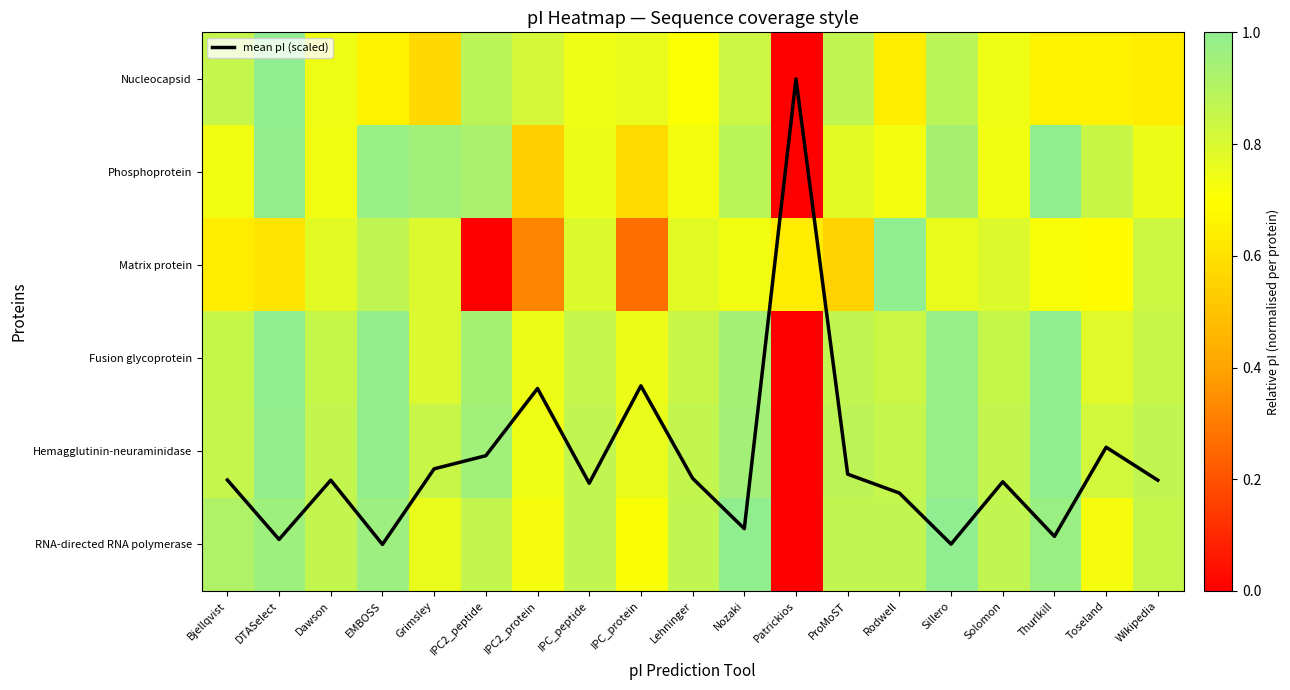

Rank the series by their maximum value, from lowest to highest.

Nucleocapsid, Phosphoprotein, Matrix protein, Fusion glycoprotein, Hemagglutinin-neuraminidase, RNA-directed RNA polymerase, mean pI (scaled)